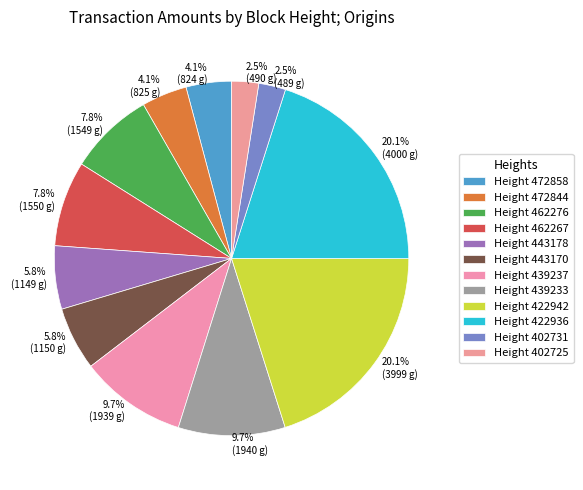

Is 2.5% (489 g) the majority of the pie?

No